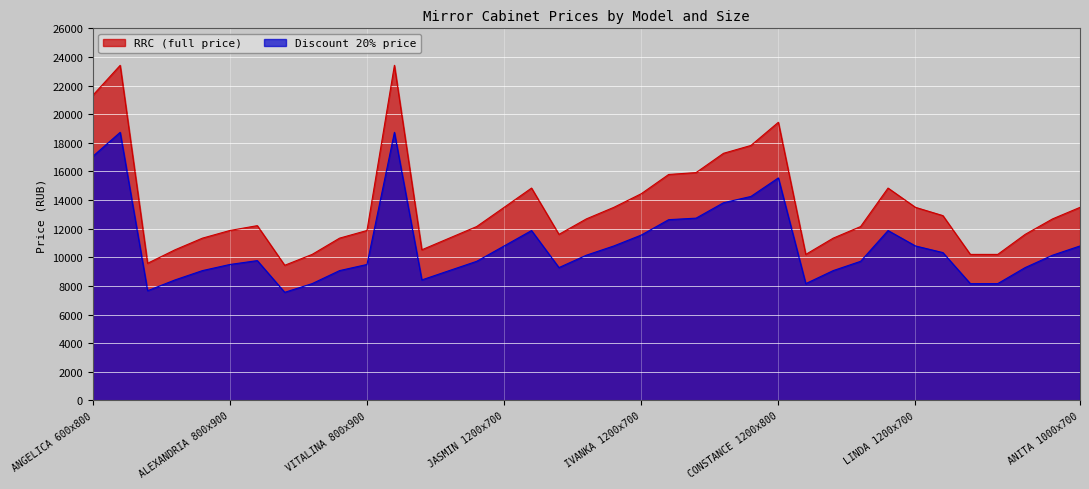

True or false: Discount 20% price has more than 2 interior local peaks.

True